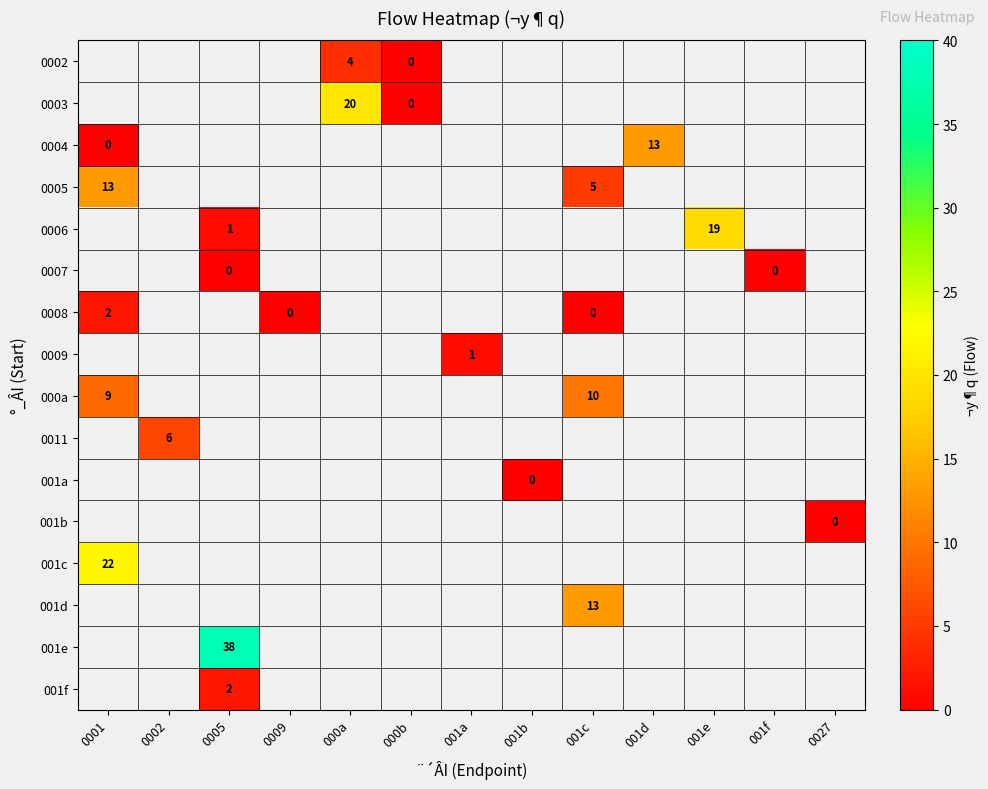

Is it true that 0005 equals 6.8 at 0001?

False